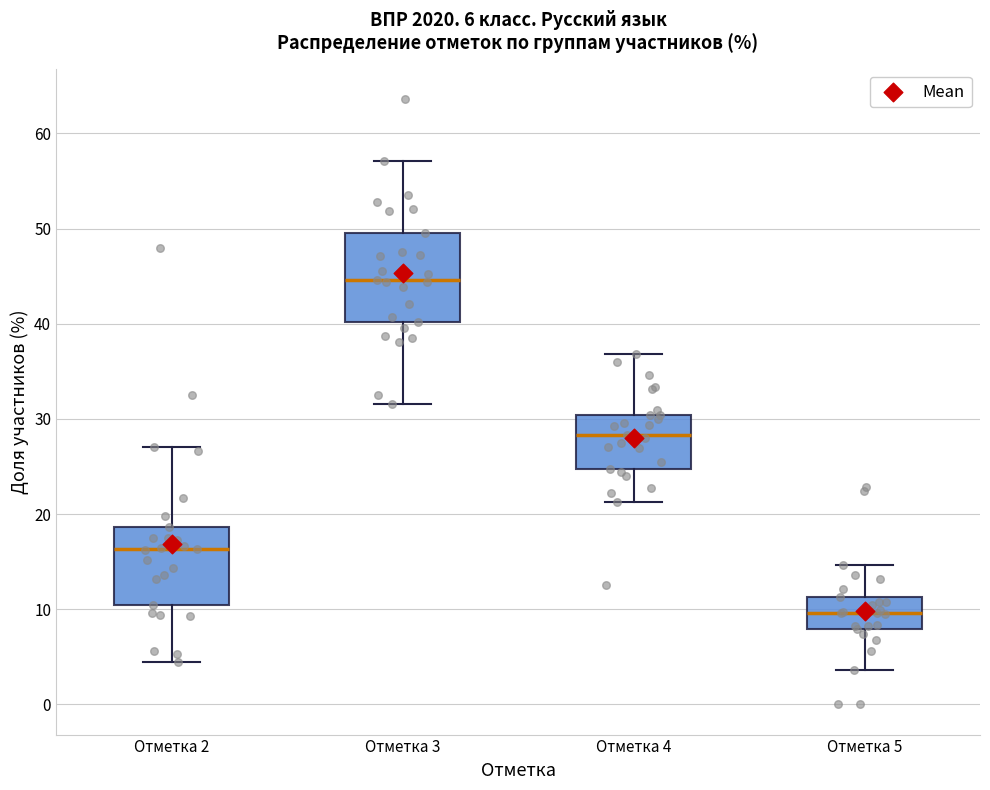

Which box's median line is the lowest?

Отметка 5